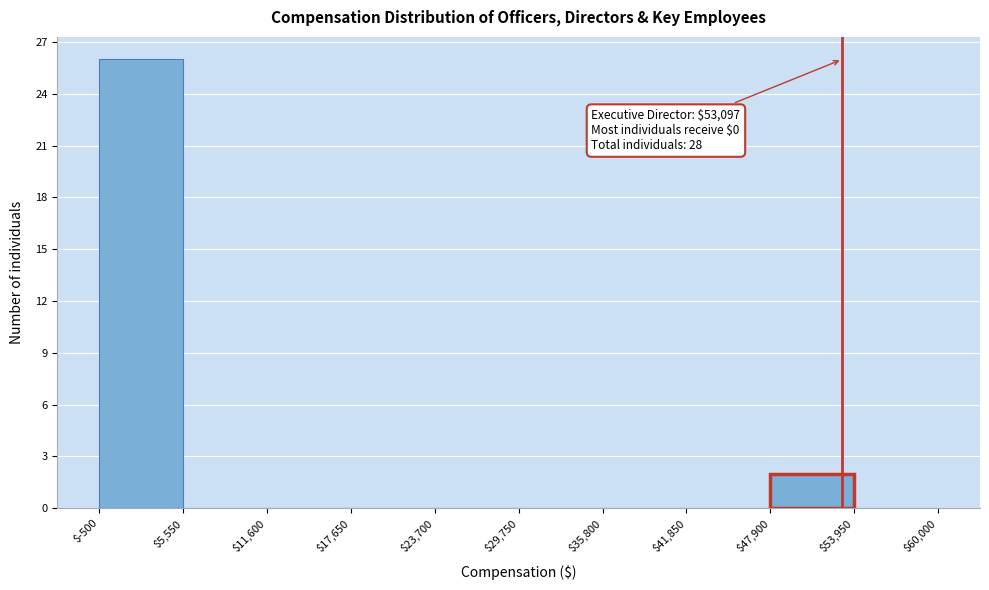

Over which range of the x-axis is the bar tallest?

$-500 to $5,550